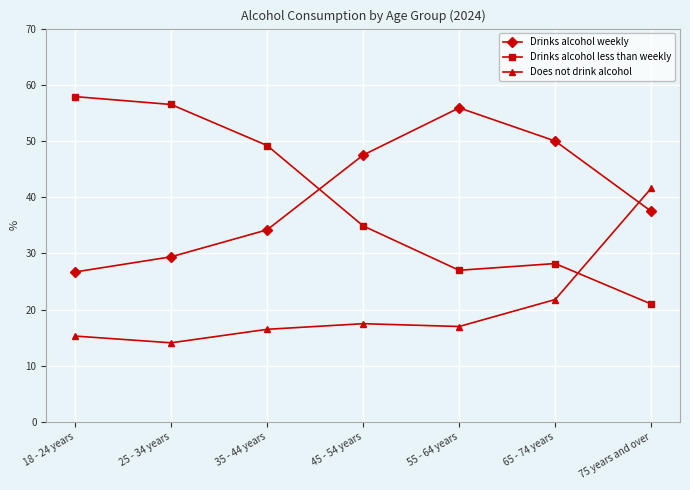

At how many categories does at least one series exceed 45?

6